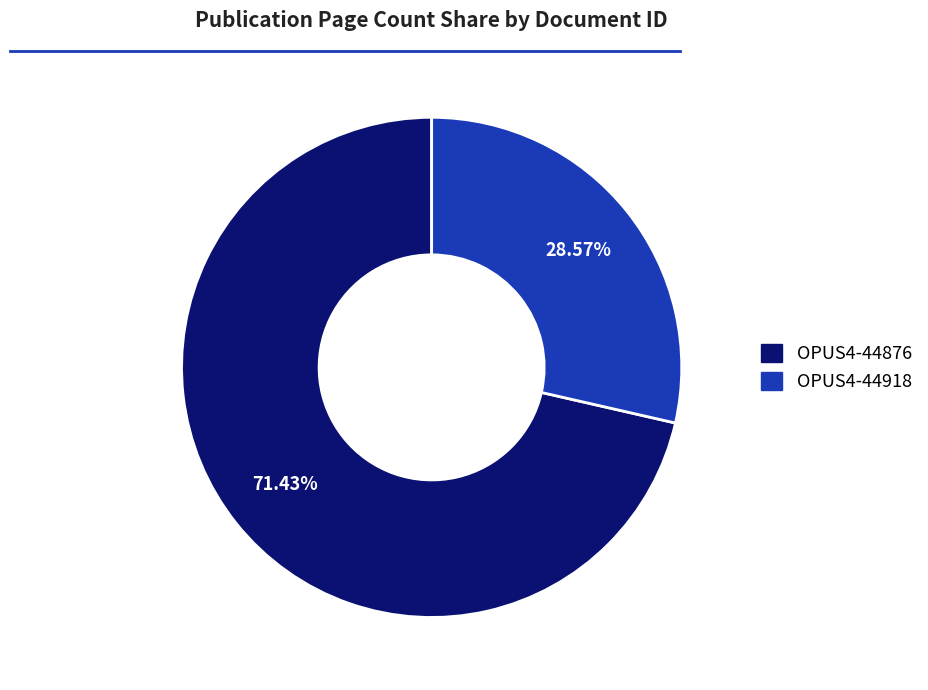

To the nearest percent, what is the difference between the OPUS4-44876 and OPUS4-44918 slice percentages?

43%